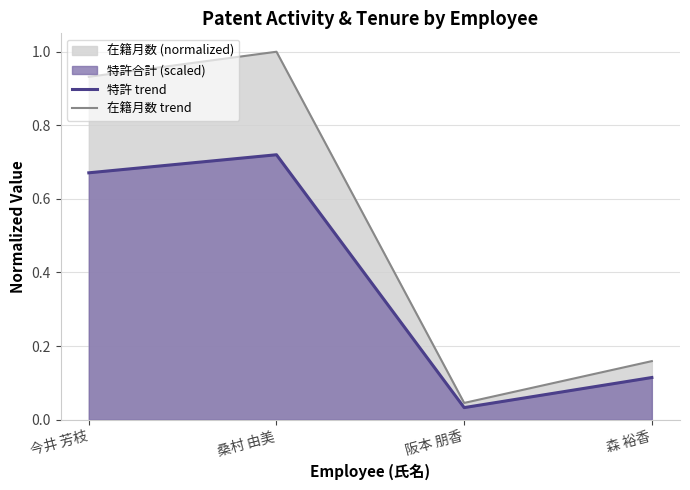

How many series are shown in this chart?

2